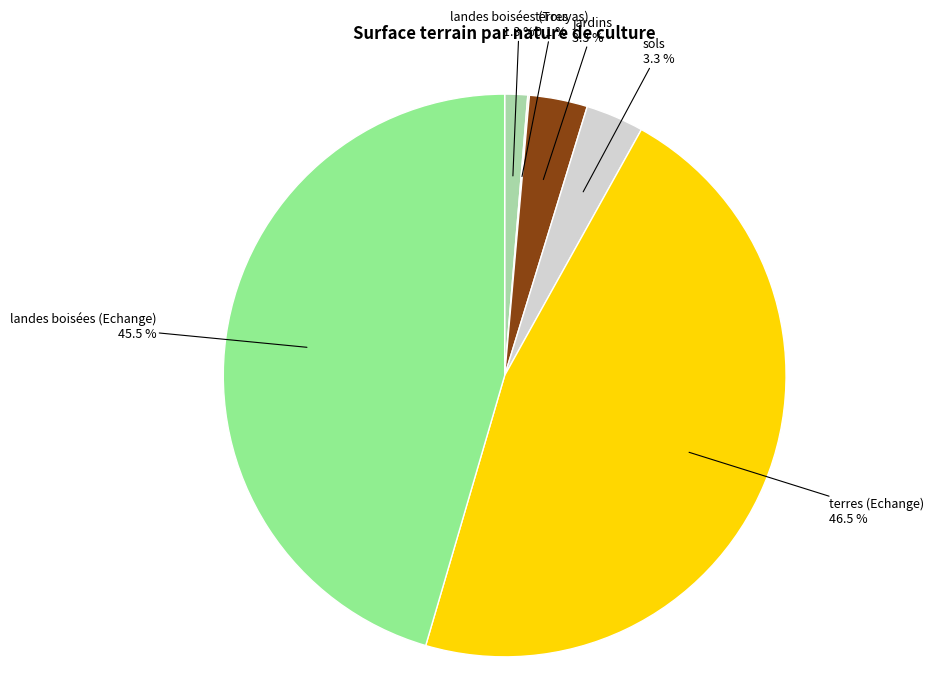

Is there a majority slice in this chart?

No